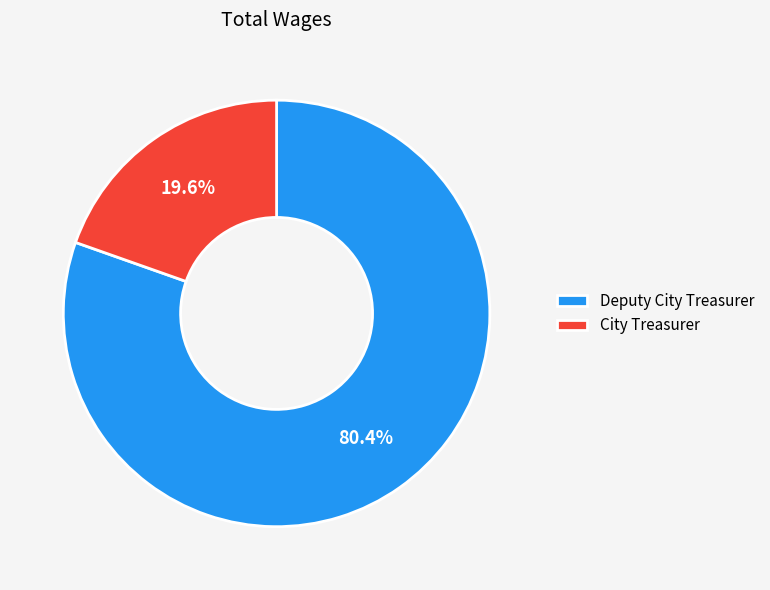

To the nearest percent, what portion does Deputy City Treasurer represent?

80%